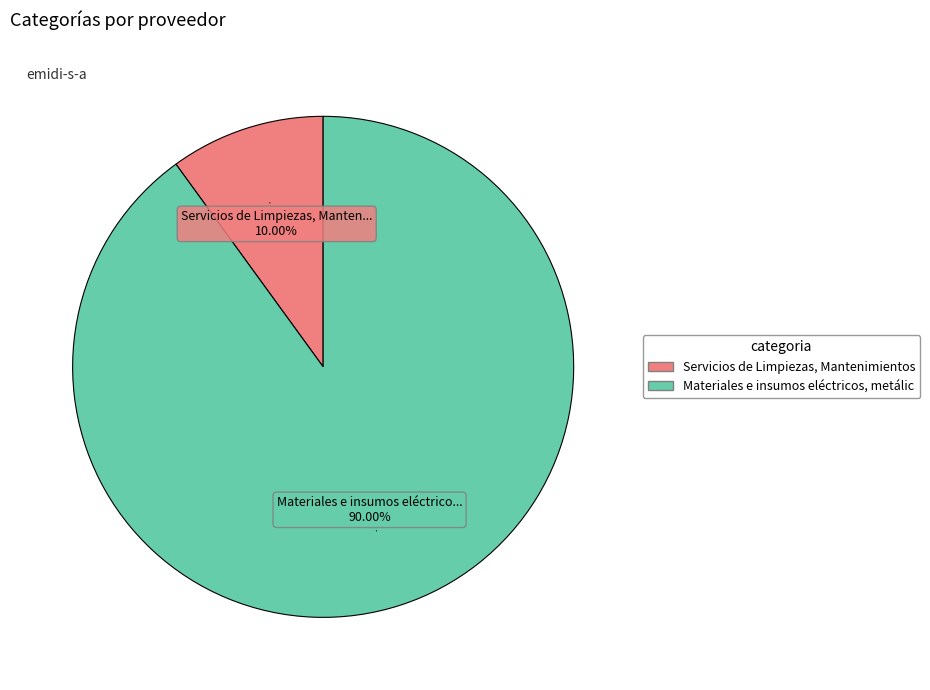

Does any single category account for the majority?

Yes